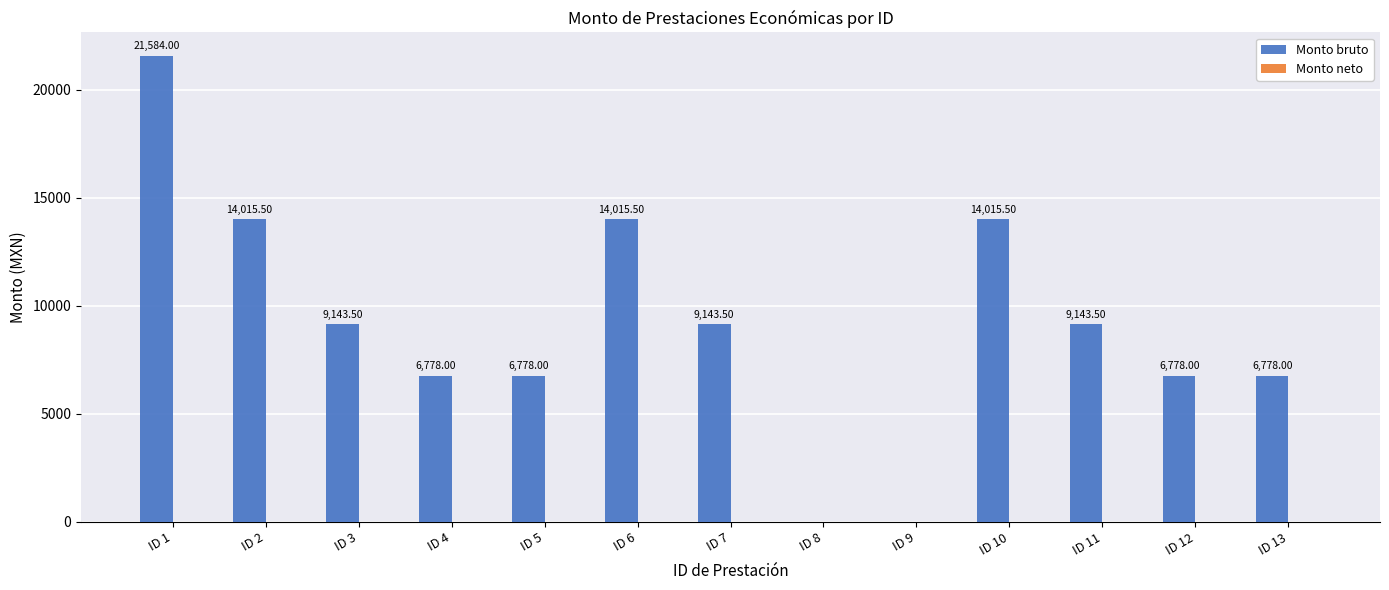

What is the sum of the values at ID 8 and ID 1?

21584.0